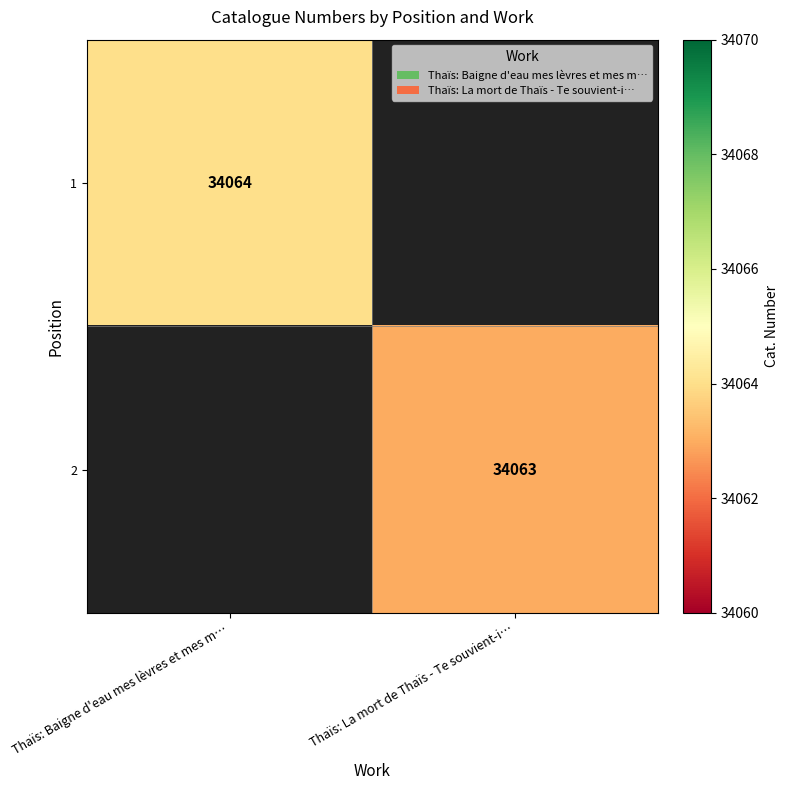

Is it true that 1 equals 10781 at Thaïs: Baigne d'eau mes lèvres et mes m…?

False